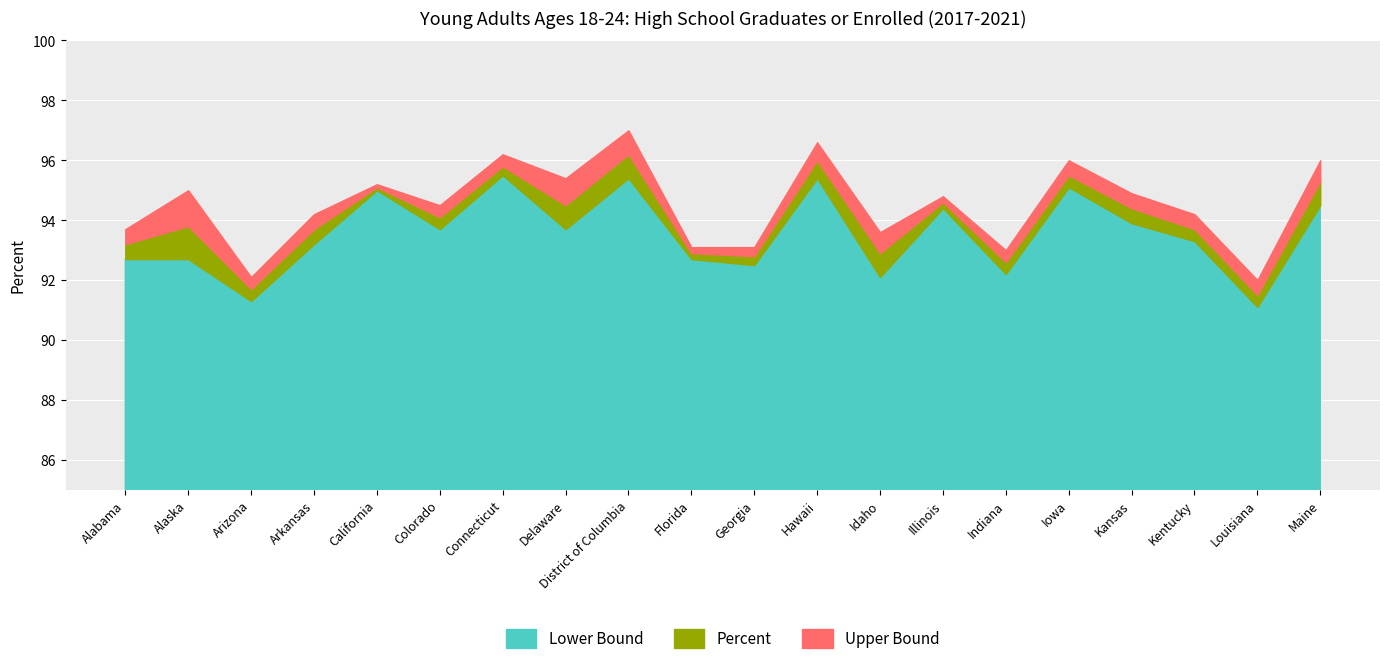

What is the label of the 13th point from the left?

Idaho